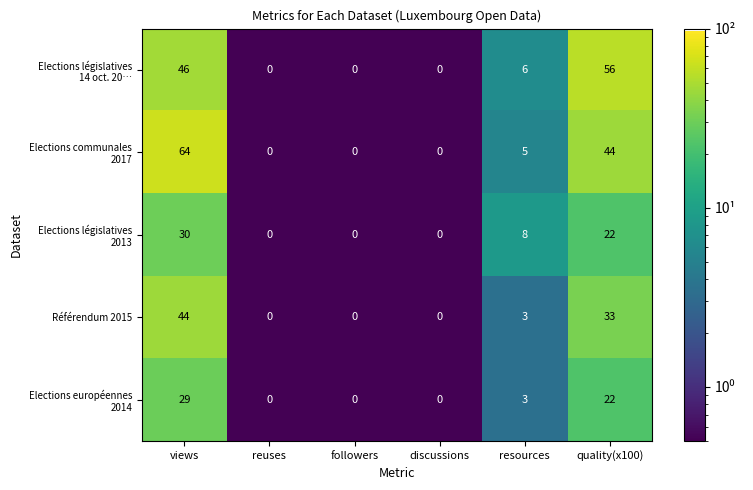

Count the number of categories in the chart.

6